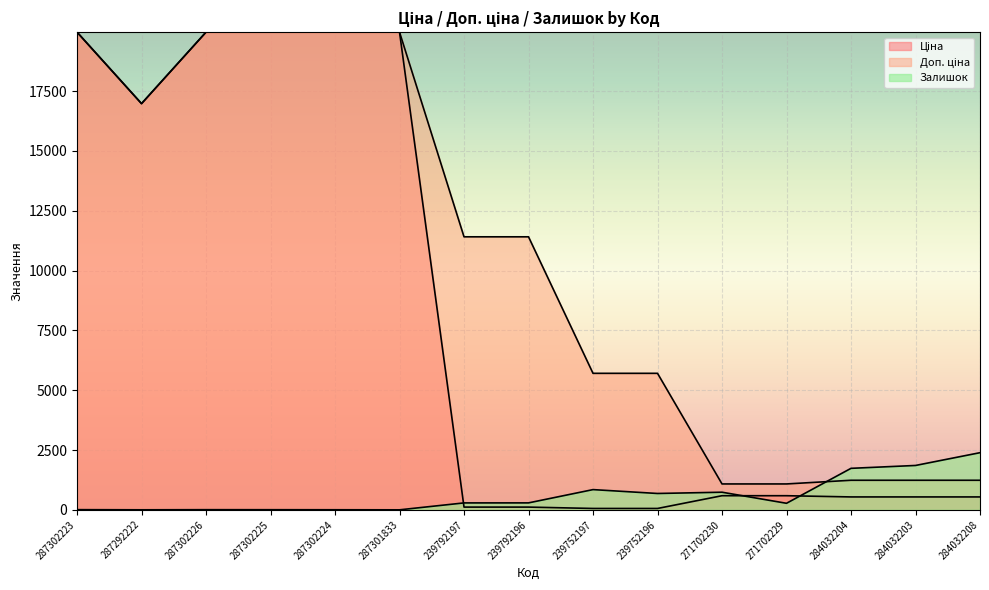

True or false: Доп. ціна and Ціна cross at least once.

False